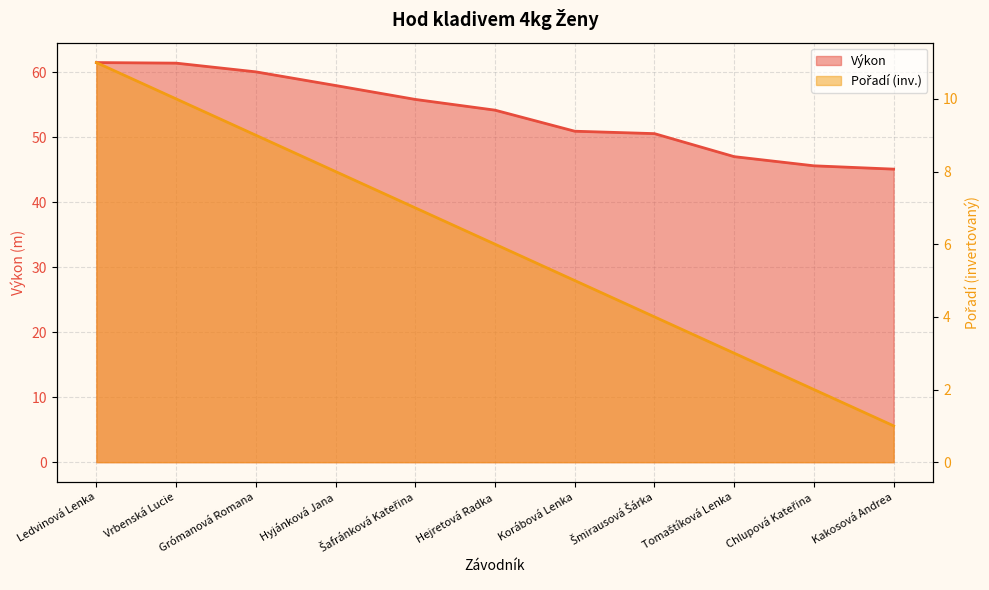

Where does the Pořadí series first go above 6?

Ledvinová Lenka